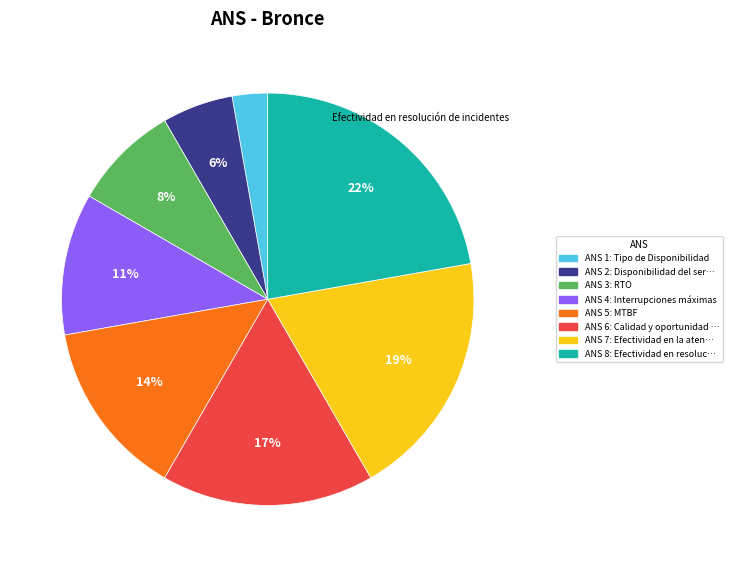

Is there any slice that represents more than half of the pie?

No